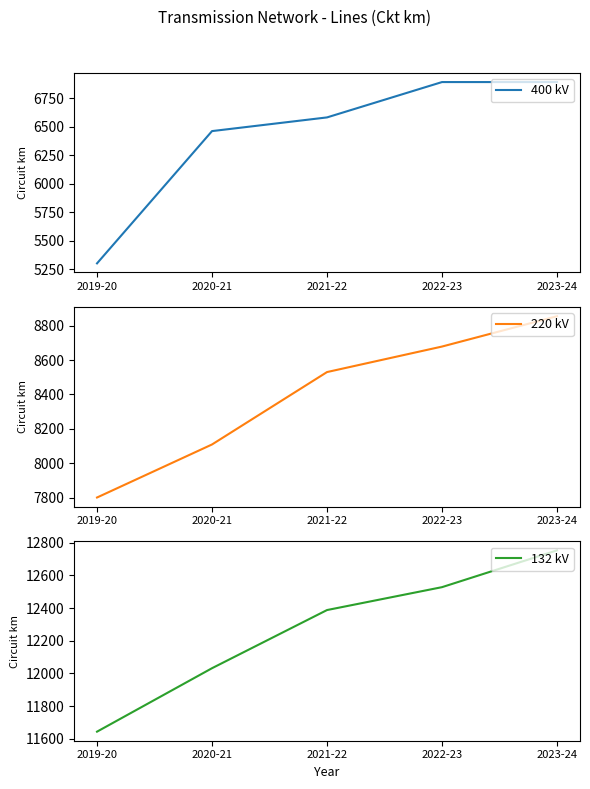

List the series in order of their peak value, lowest first.

400 kV, 220 kV, 132 kV